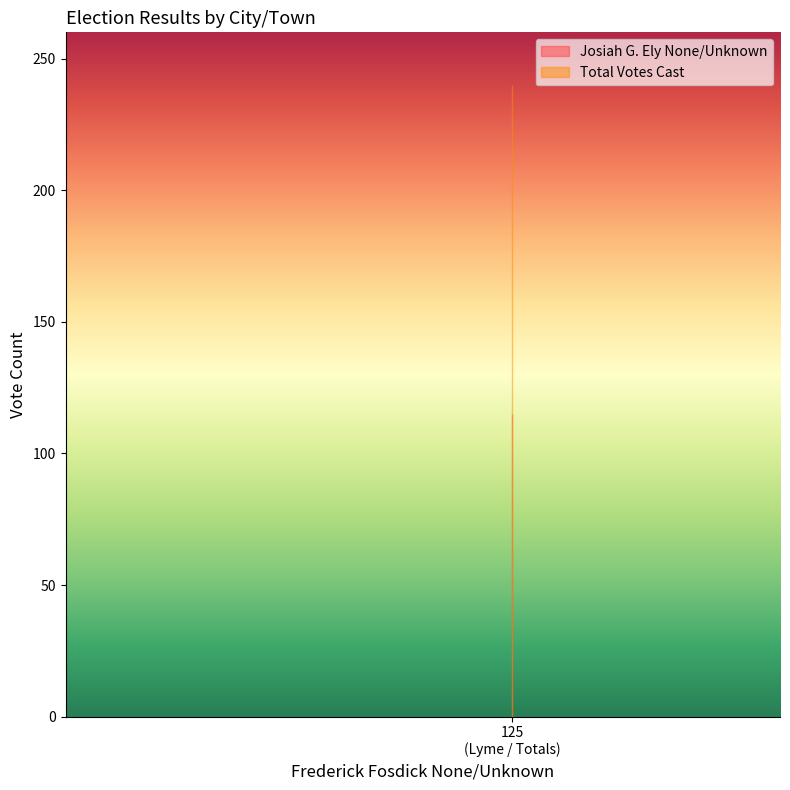

Which series has the widest spread of values?

Josiah G. Ely None/Unknown